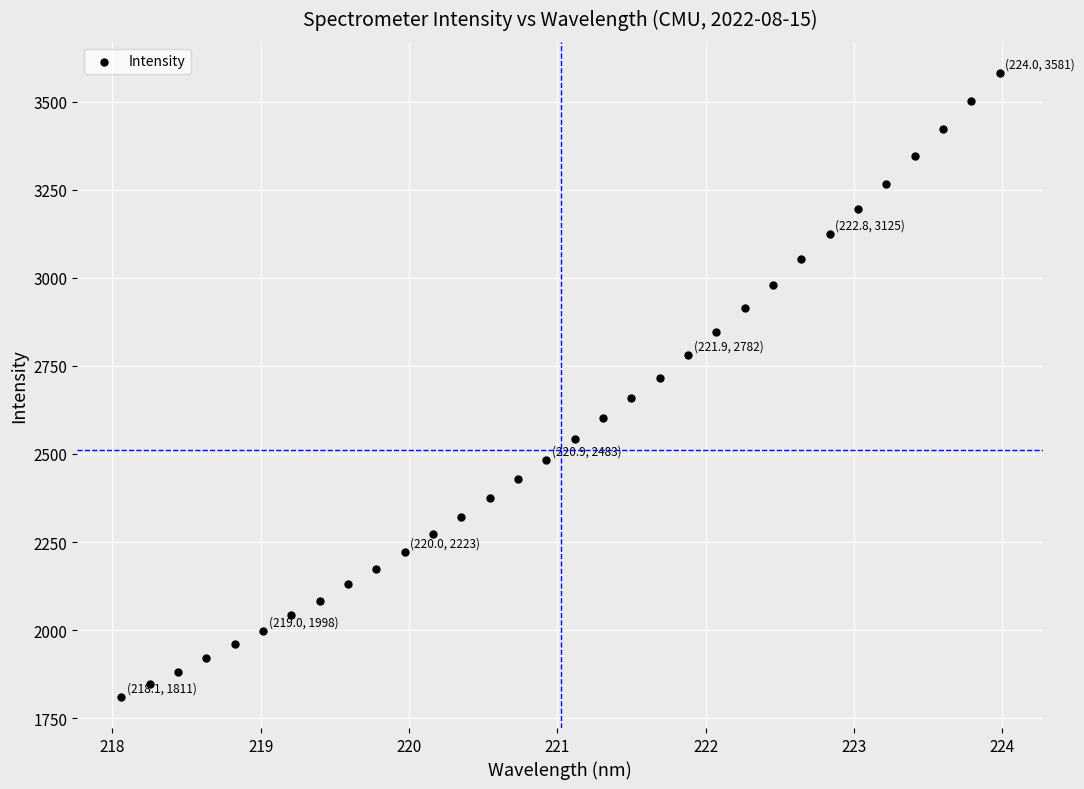

What is the range of X values (max minus min)?

5.9